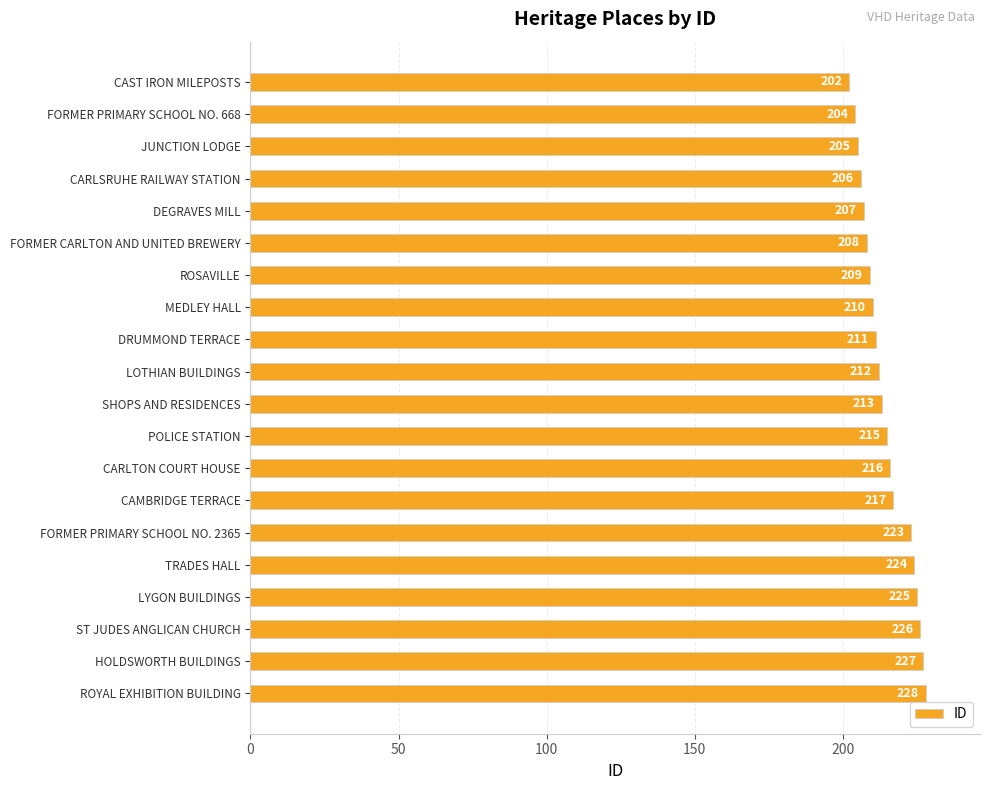

The chart shows a value of 209 at ROSAVILLE. True or false?

True